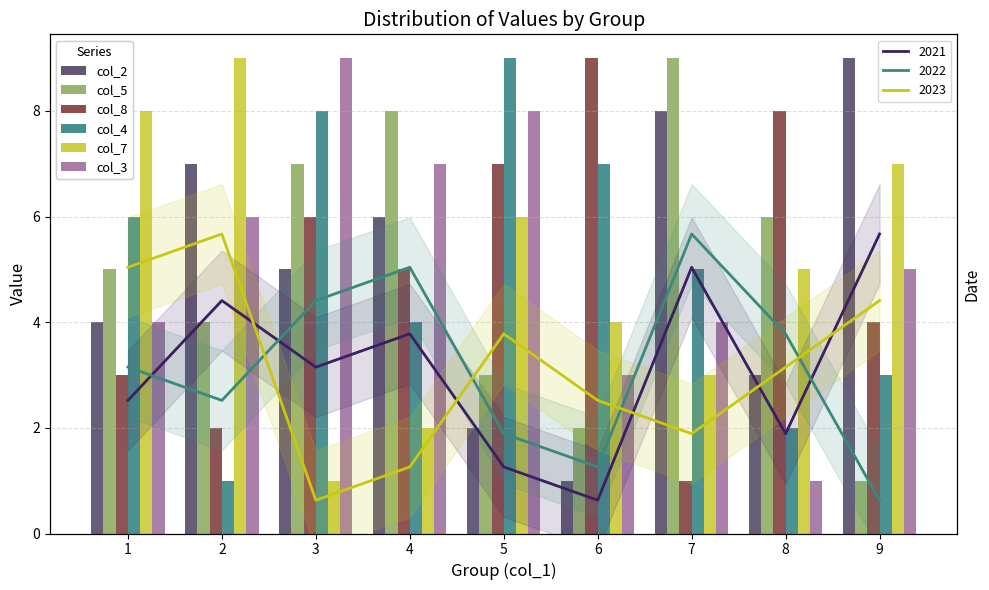

At how many categories does at least one series exceed 1?

9